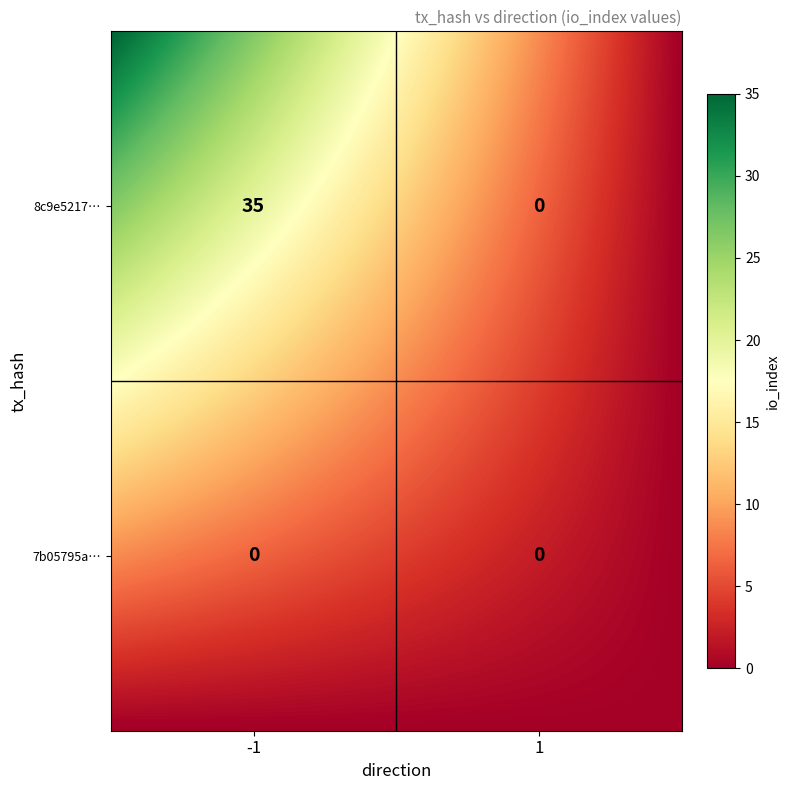

List the labels in order of 8c9e521747c3c98e22940169358fcf5b8fd8060 value, largest first.

-1, 1